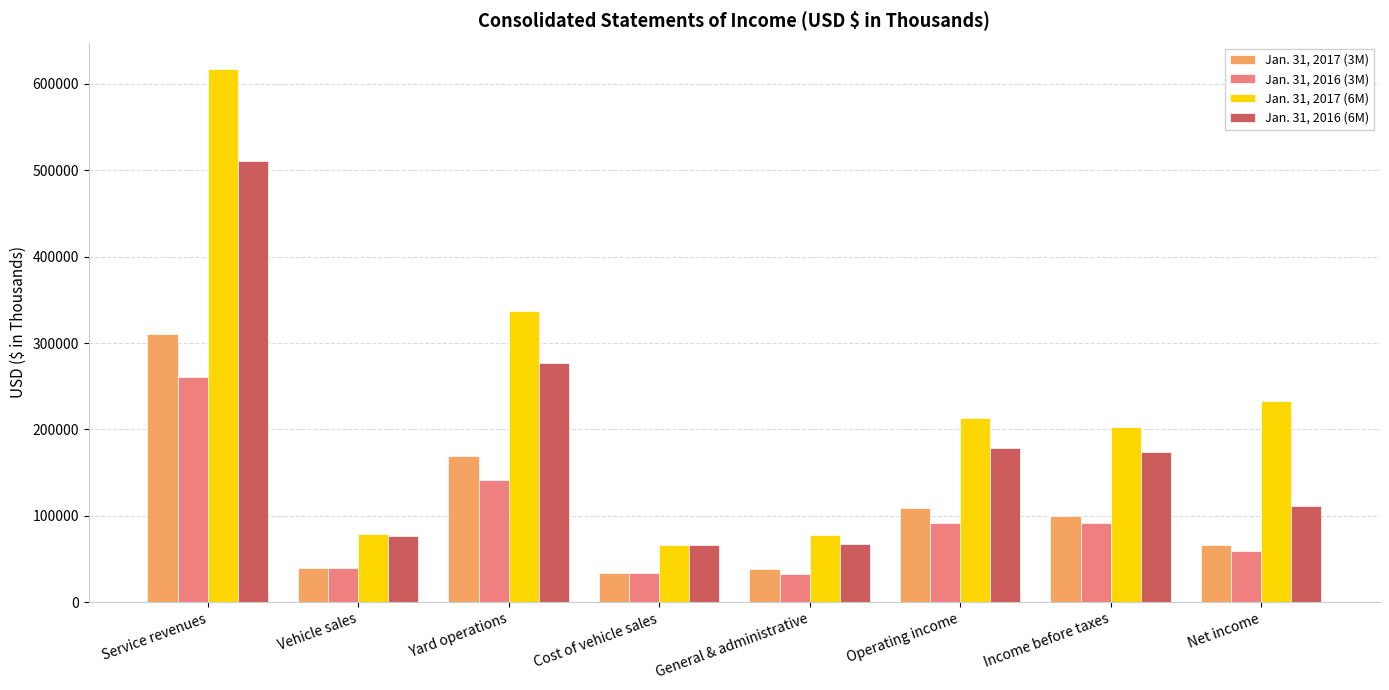

At how many categories does at least one series exceed 225705?

3